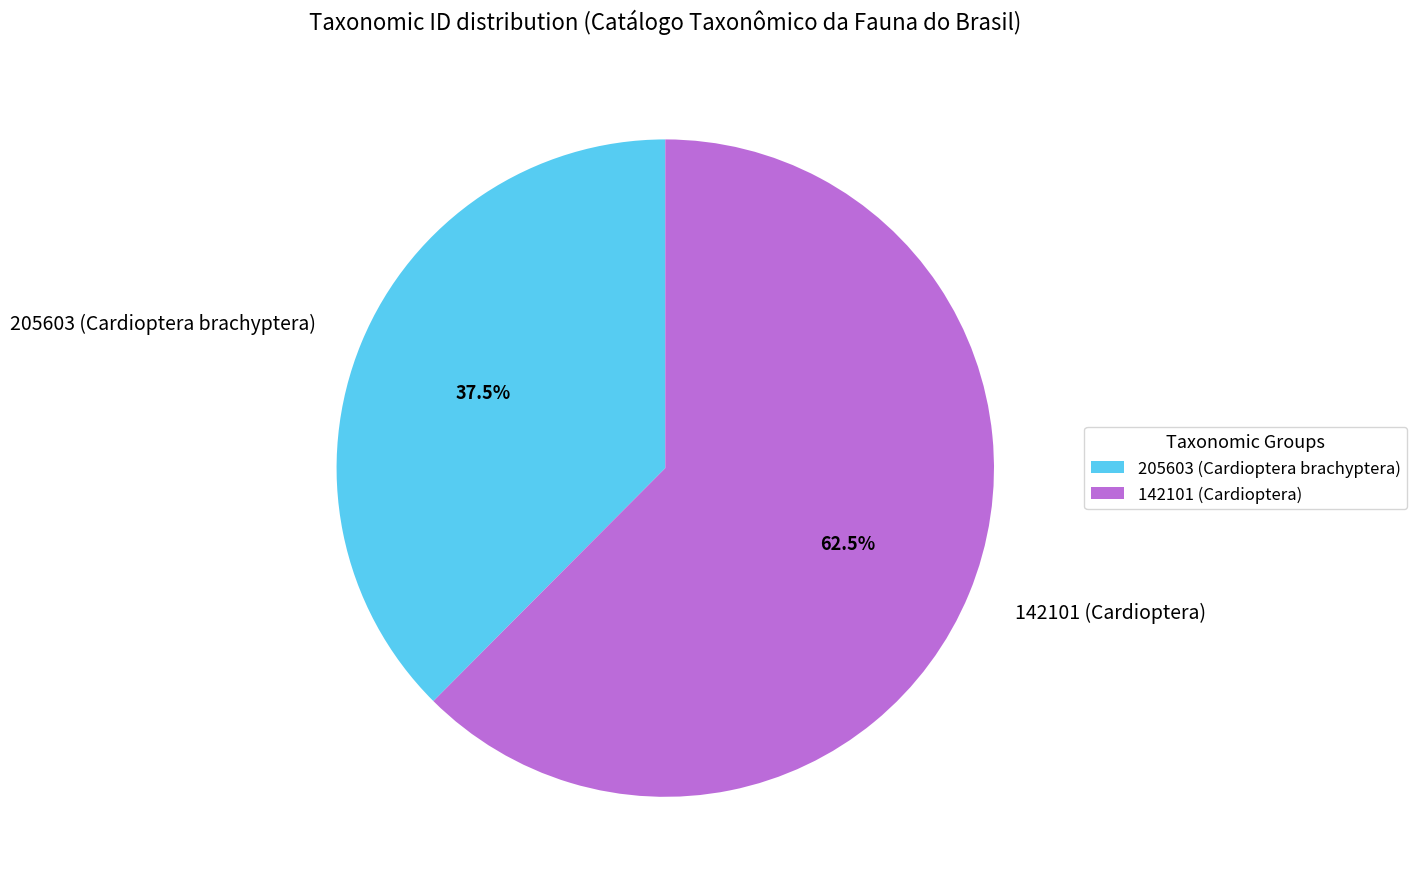

Does 205603 (Cardioptera brachyptera) account for over 50% of the chart?

No